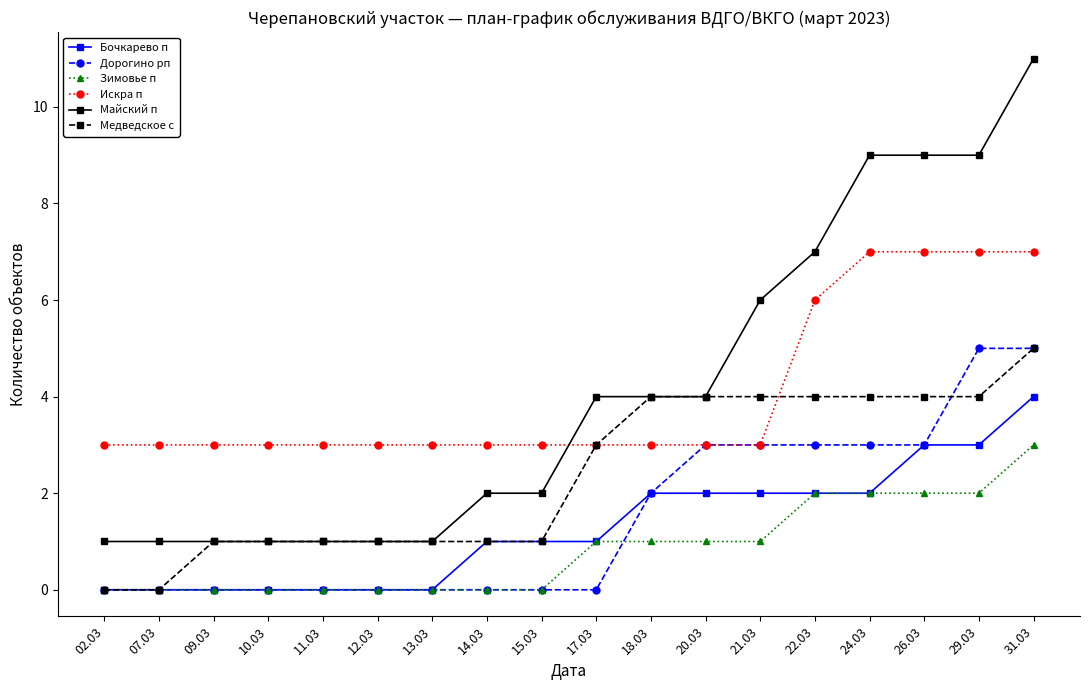

What position from the right is 14.03?

11